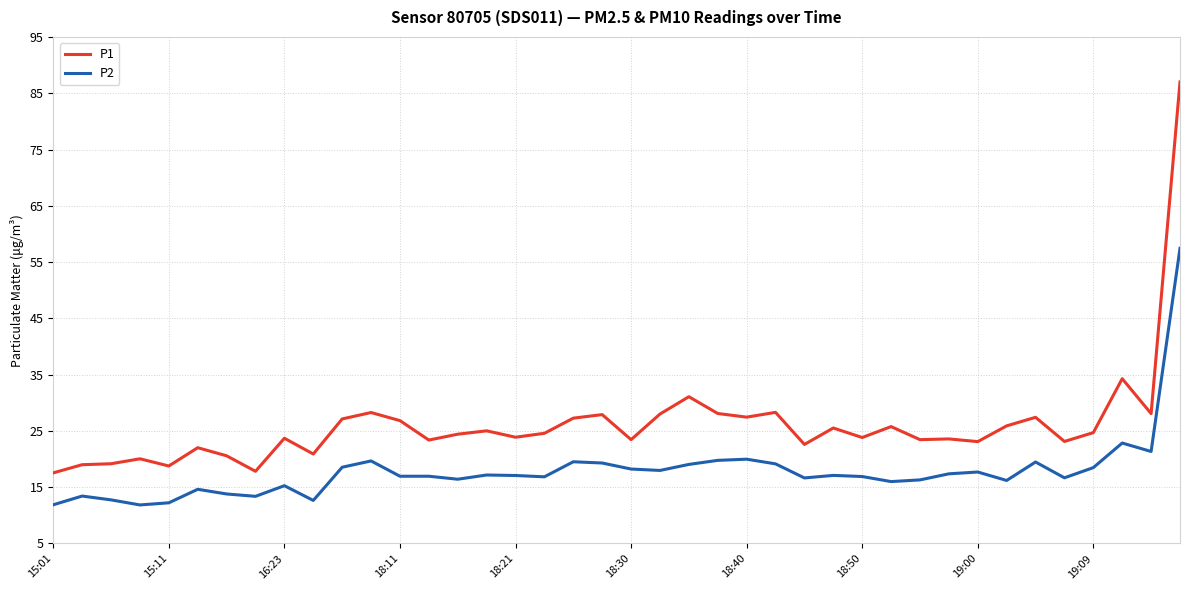

What is the lowest value of the P1 series?

17.6